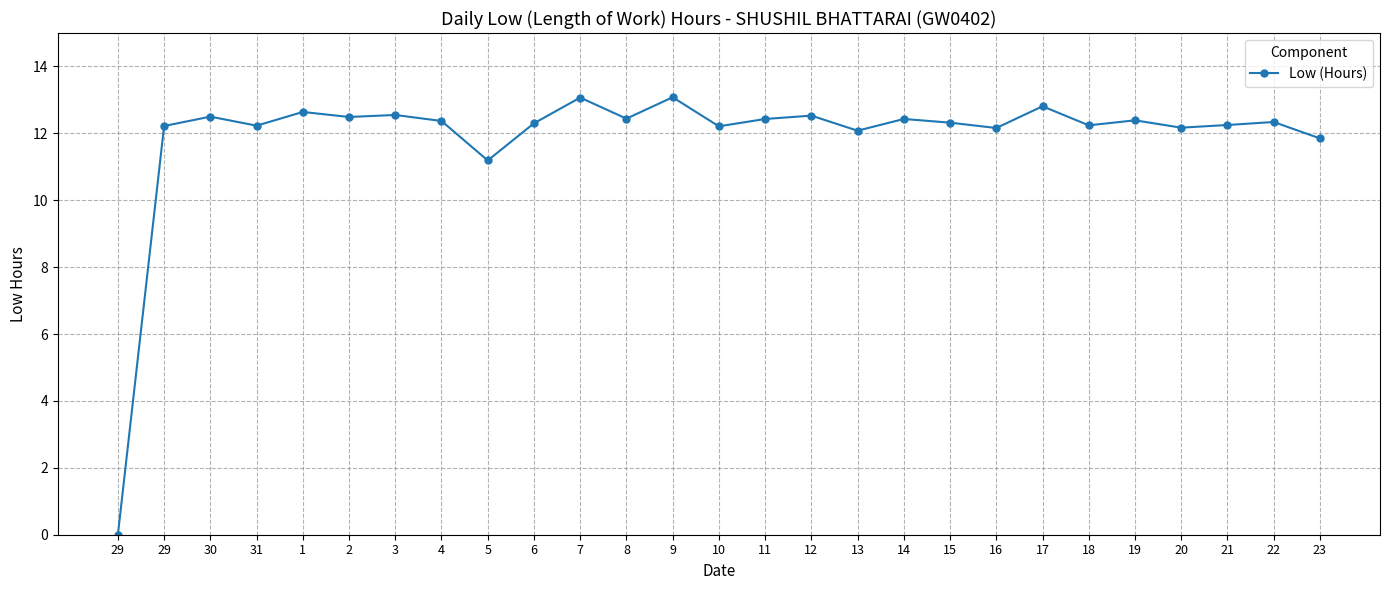

Reading left to right, transcribe all the data shown in this chart.

29=0.0	29=12.2	30=12.5	31=12.2	1=12.6	2=12.5	3=12.6	4=12.4	5=11.2	6=12.3	7=13.1	8=12.4	9=13.1	10=12.2	11=12.4	12=12.5	13=12.1	14=12.4	15=12.3	16=12.2	17=12.8	18=12.2	19=12.4	20=12.2	21=12.2	22=12.3	23=11.8